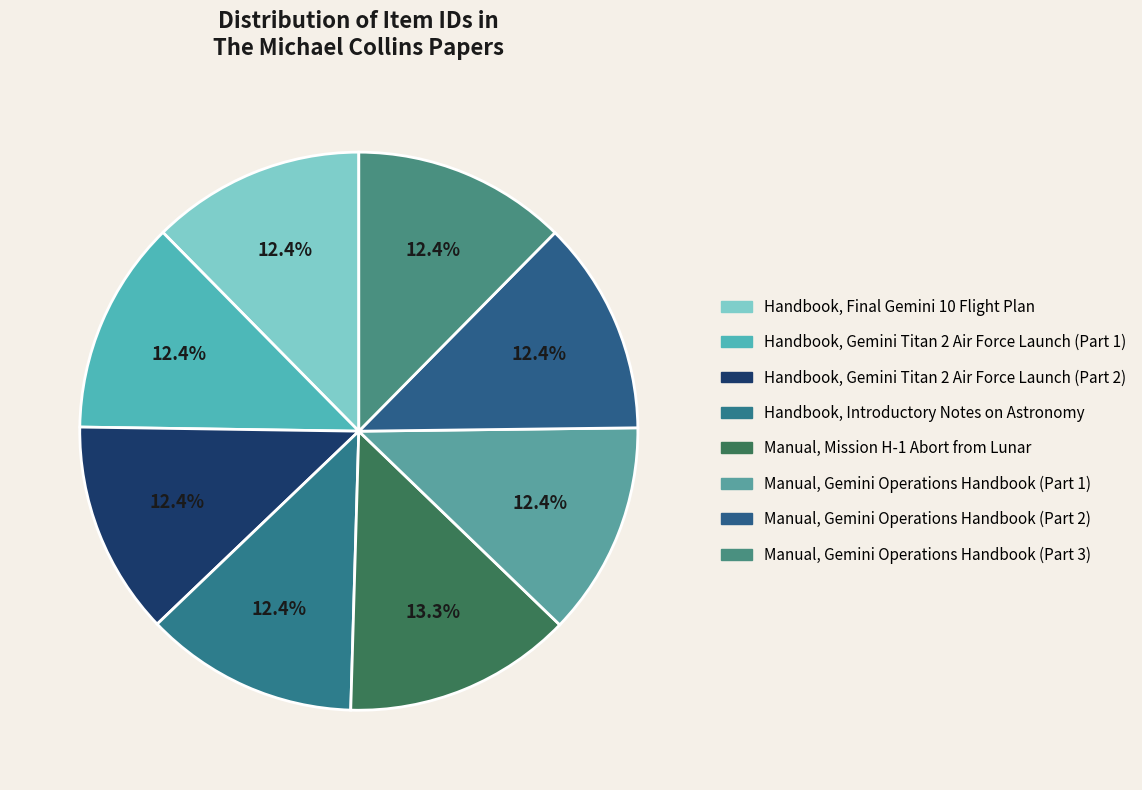

To the nearest percent, what is the combined percentage of Handbook, Final Gemini 10 Flight Plan and Handbook, Gemini Titan 2 Air Force Launch (Part 2)?

25%